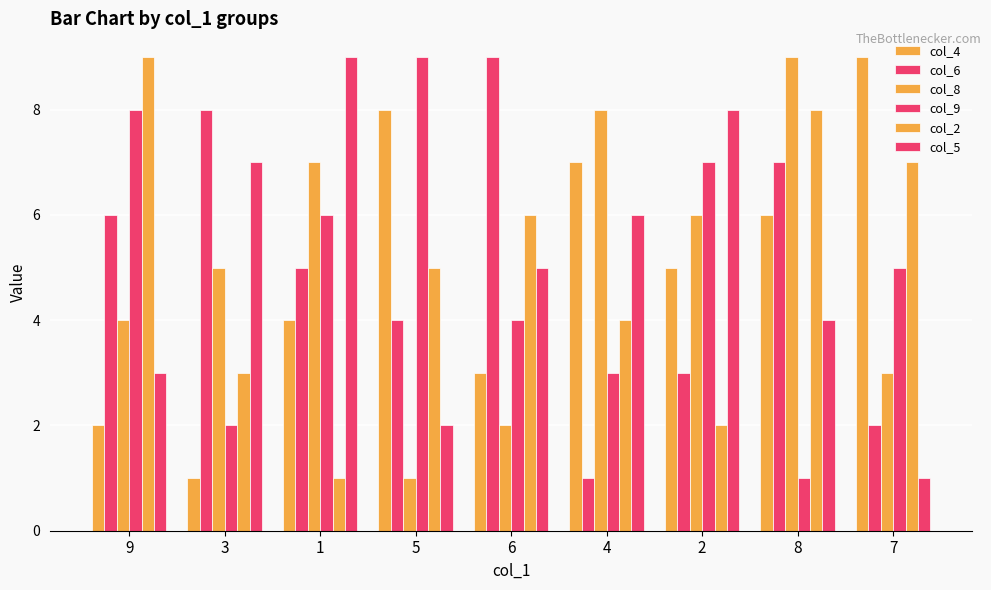

How many groups of bars are there?

9